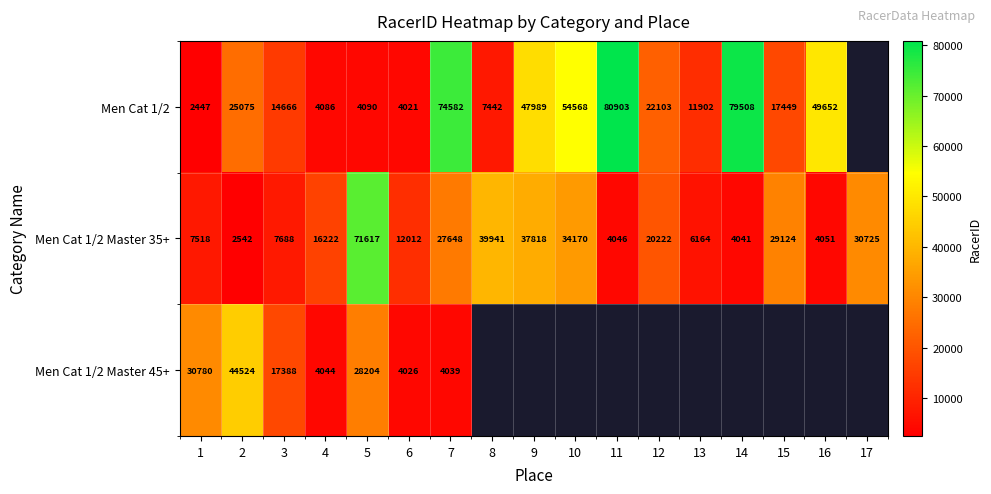

What is the sum of the Men Cat 1/2 Master 35+ values at 9 and 6?

49830